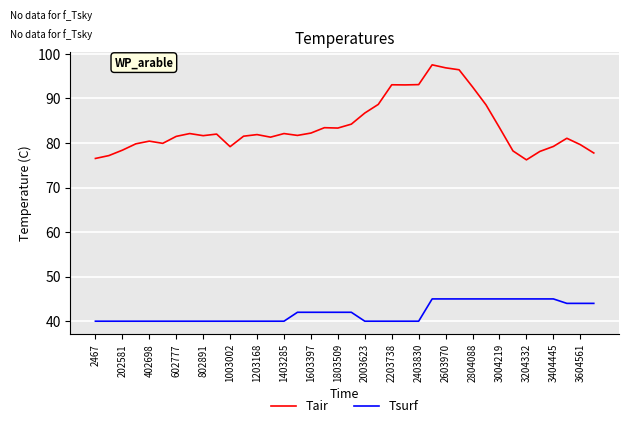

What is the difference between the maximum and minimum values in the Tsurf series?

5.0